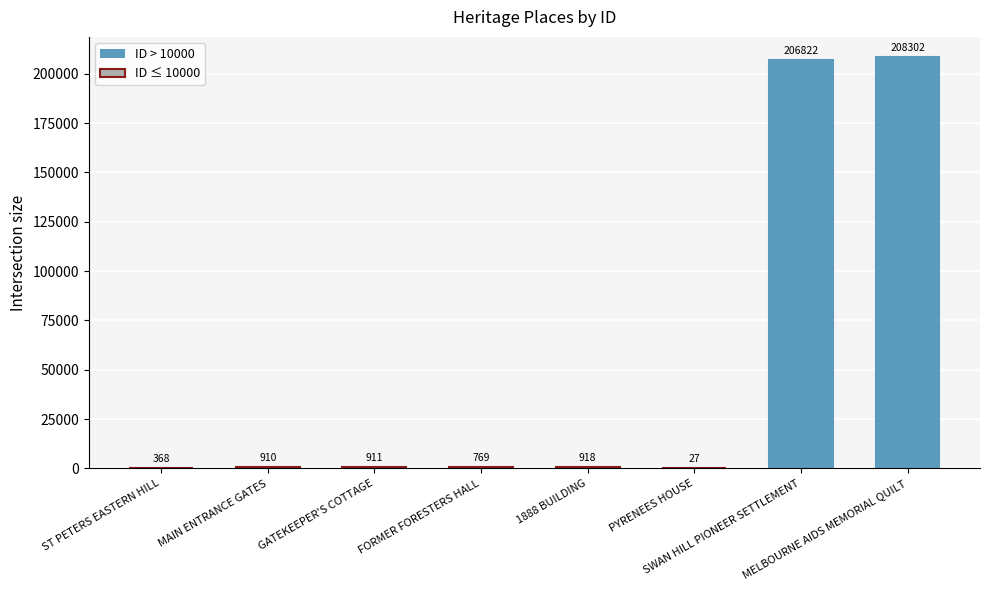

What is the greatest value displayed?

208302